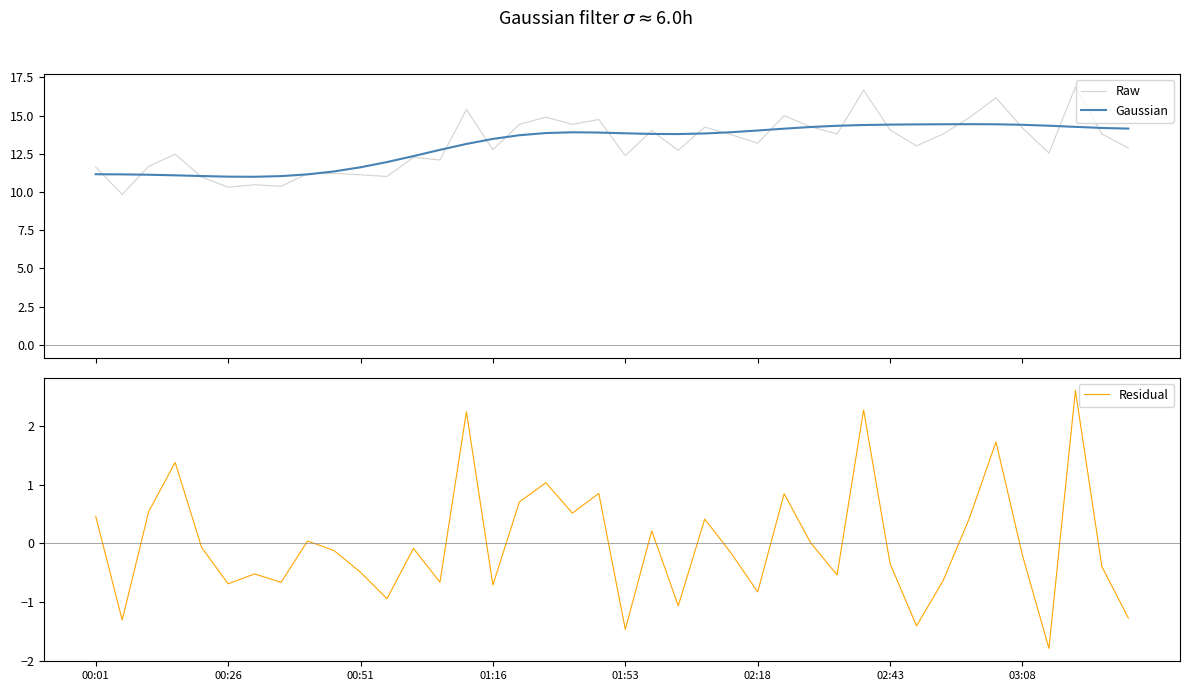

True or false: Raw and Residual intersect in this chart.

False